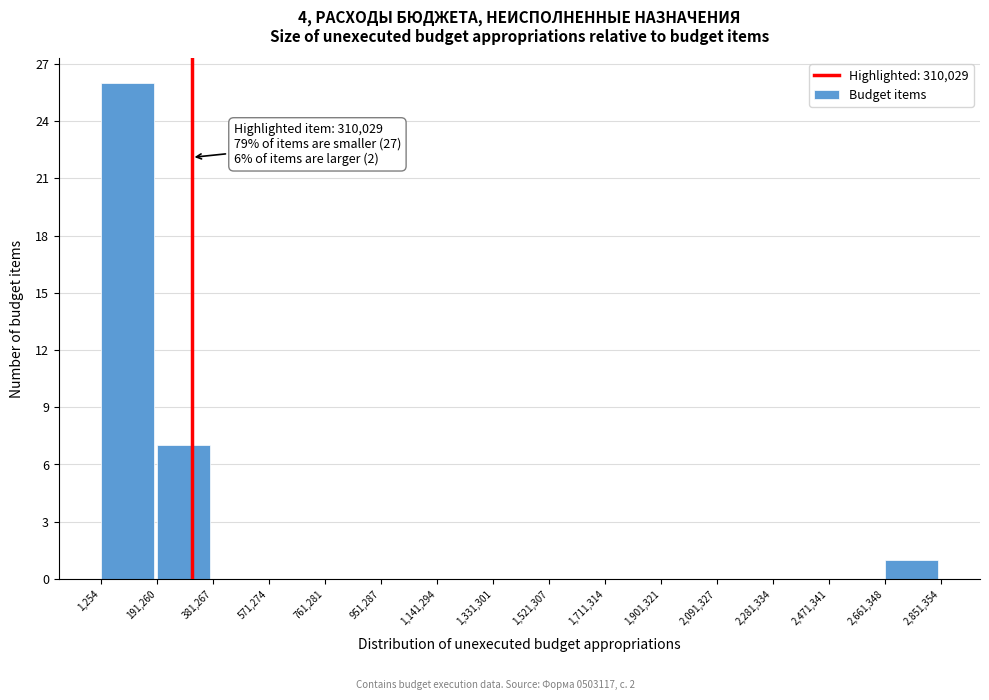

Which range on the x-axis has the tallest bar?

1,254 to 191,260